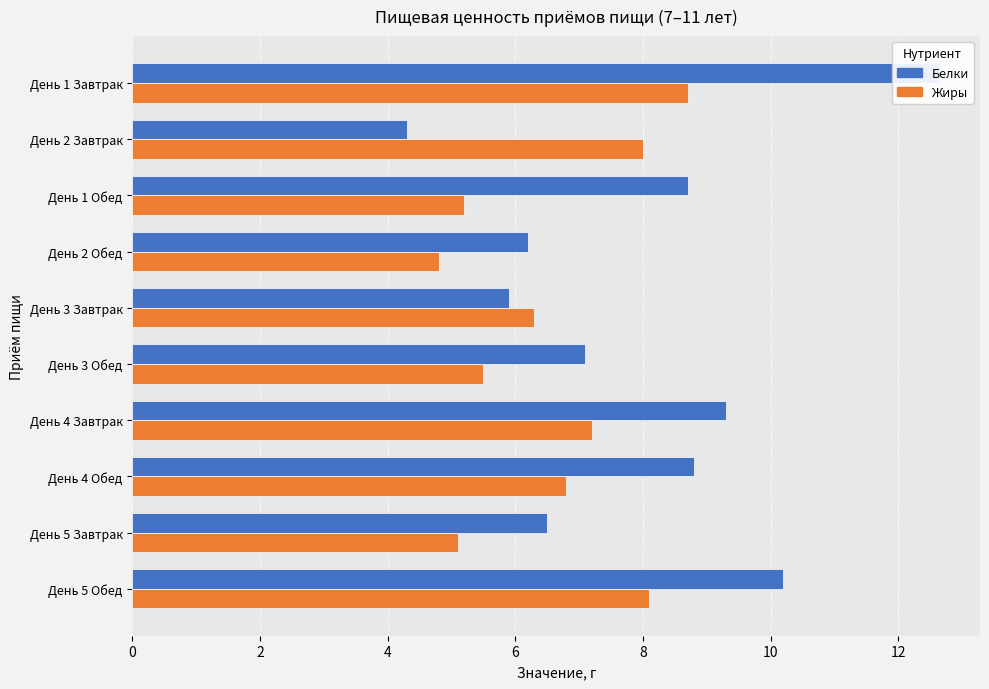

What is the difference between the second highest and second lowest values in the Жиры series?

3.0